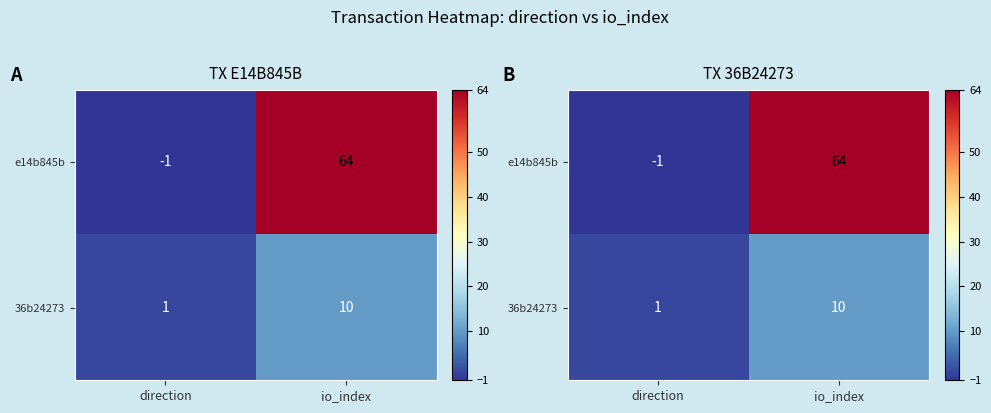

Is the value of 36b24273 at io_index greater than the value of e14b845b at direction?

Yes